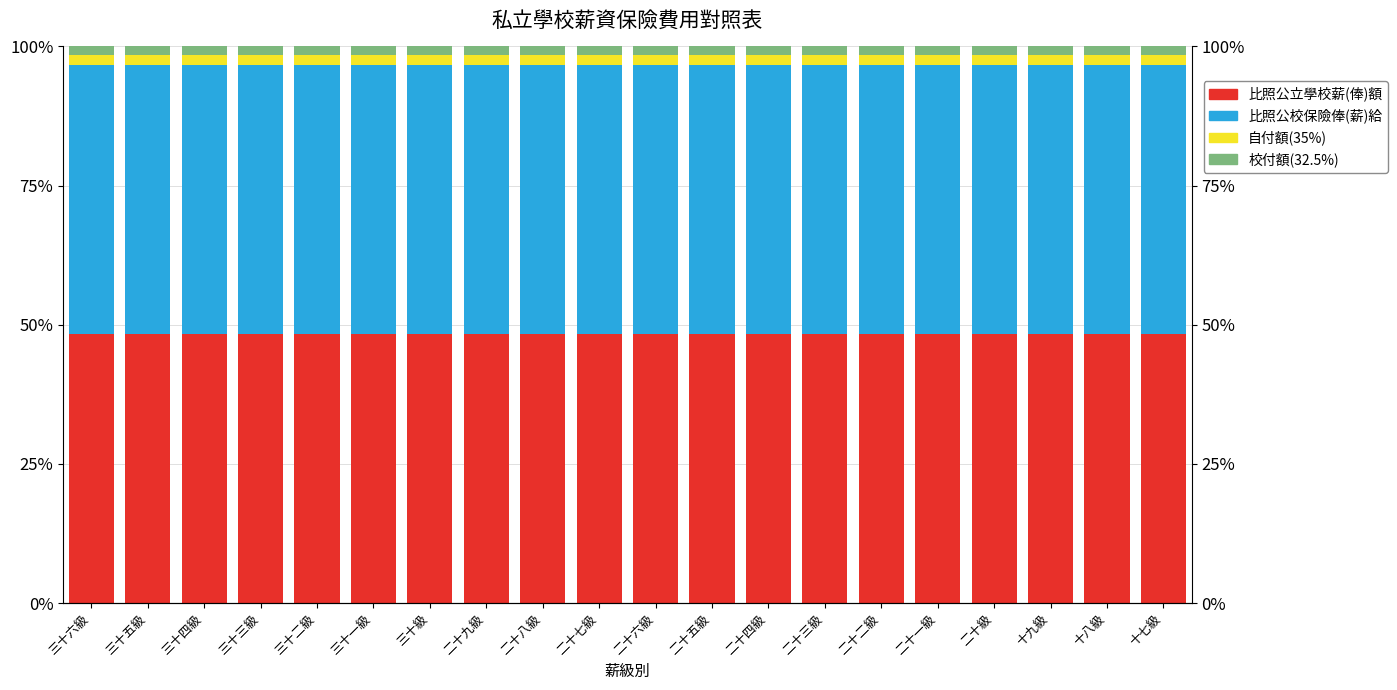

Reading left to right, transcribe all the data shown in this chart.

比照公立學校薪(俸)額: 48.3	48.3	48.3	48.3	48.3	48.3	48.3	48.3	48.3	48.3	48.3	48.3	48.3	48.3	48.3	48.3	48.3	48.3	48.3	48.3
比照公校保險俸(薪)給: 48.3	48.3	48.3	48.3	48.3	48.3	48.3	48.3	48.3	48.3	48.3	48.3	48.3	48.3	48.3	48.3	48.3	48.3	48.3	48.3
自付額(35%): 1.7	1.7	1.7	1.7	1.7	1.7	1.7	1.7	1.7	1.7	1.7	1.7	1.7	1.7	1.7	1.7	1.7	1.7	1.7	1.7
校付額(32.5%): 1.6	1.6	1.6	1.6	1.6	1.6	1.6	1.6	1.6	1.6	1.6	1.6	1.6	1.6	1.6	1.6	1.6	1.6	1.6	1.6